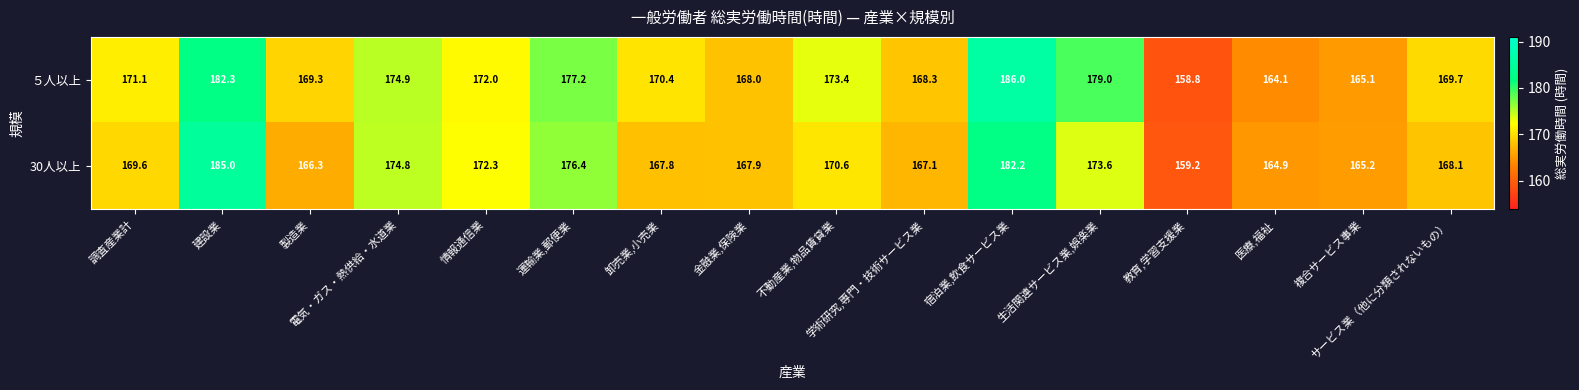

Rank the series by their maximum value, from highest to lowest.

５人以上, 30人以上